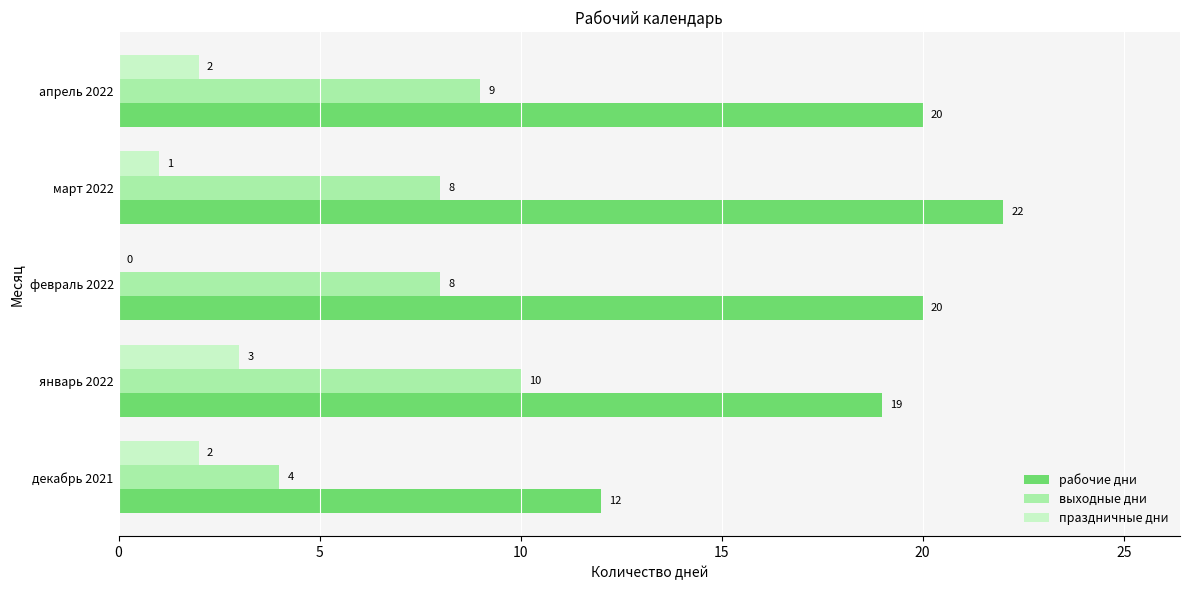

Which series changed the most between март 2022 and апрель 2022?

рабочие дни